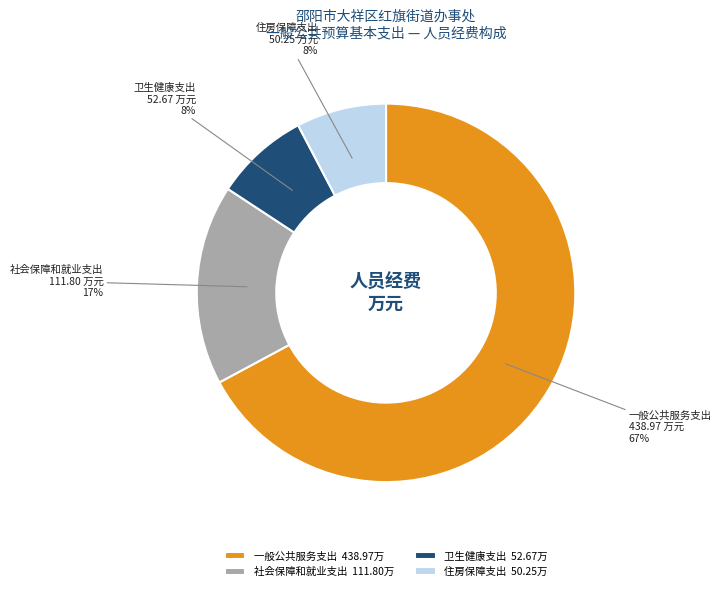

Which category has the biggest portion of the pie?

一般公共服务支出